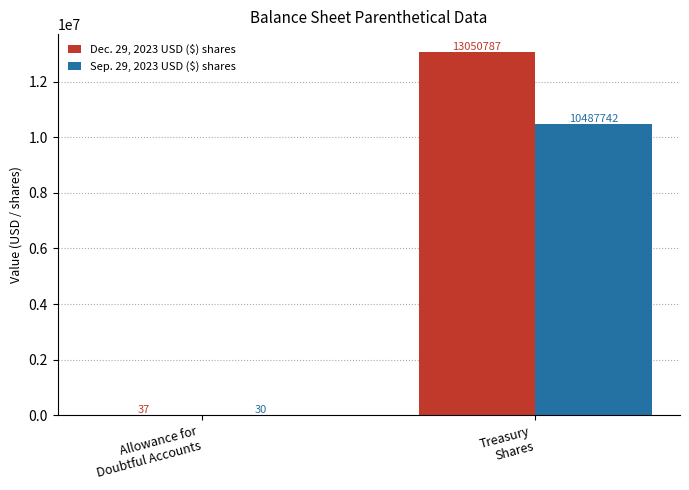

What is the sum of all Sep. 29, 2023 USD ($) shares values?

10487772